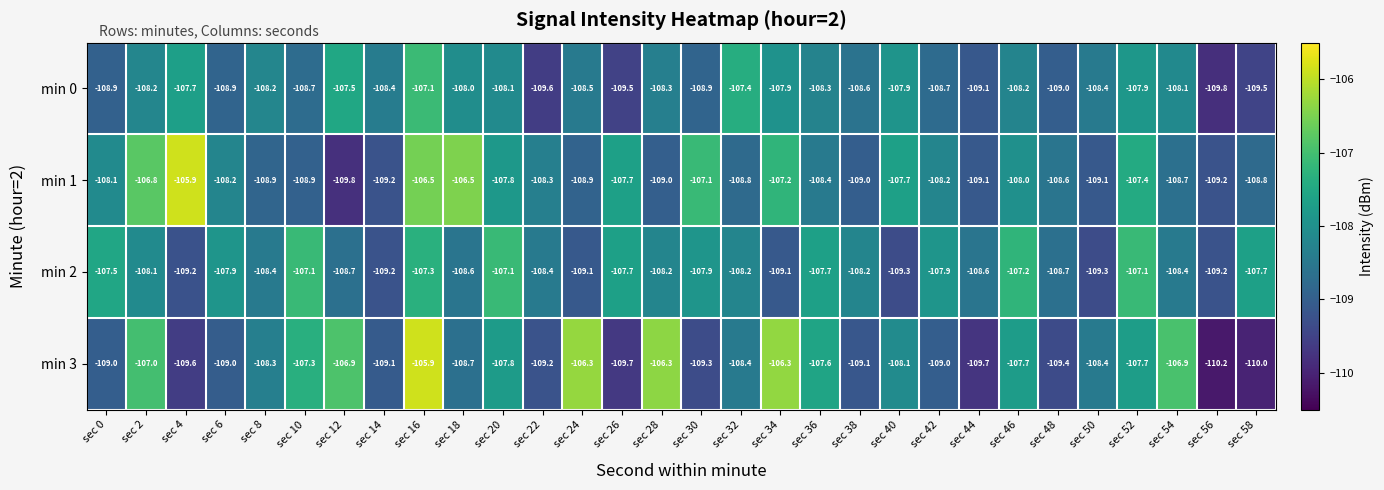

Which series has the largest total across all categories?

min 1